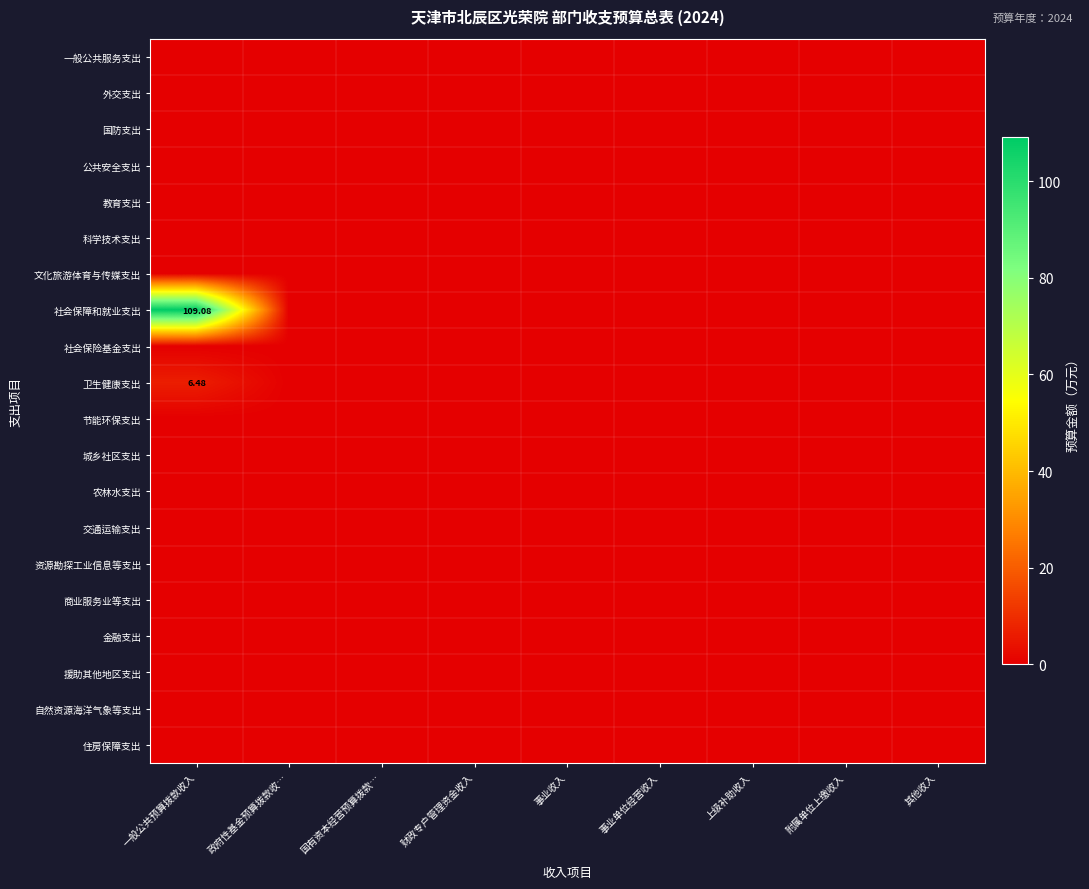

At how many categories does at least one series exceed 91?

1